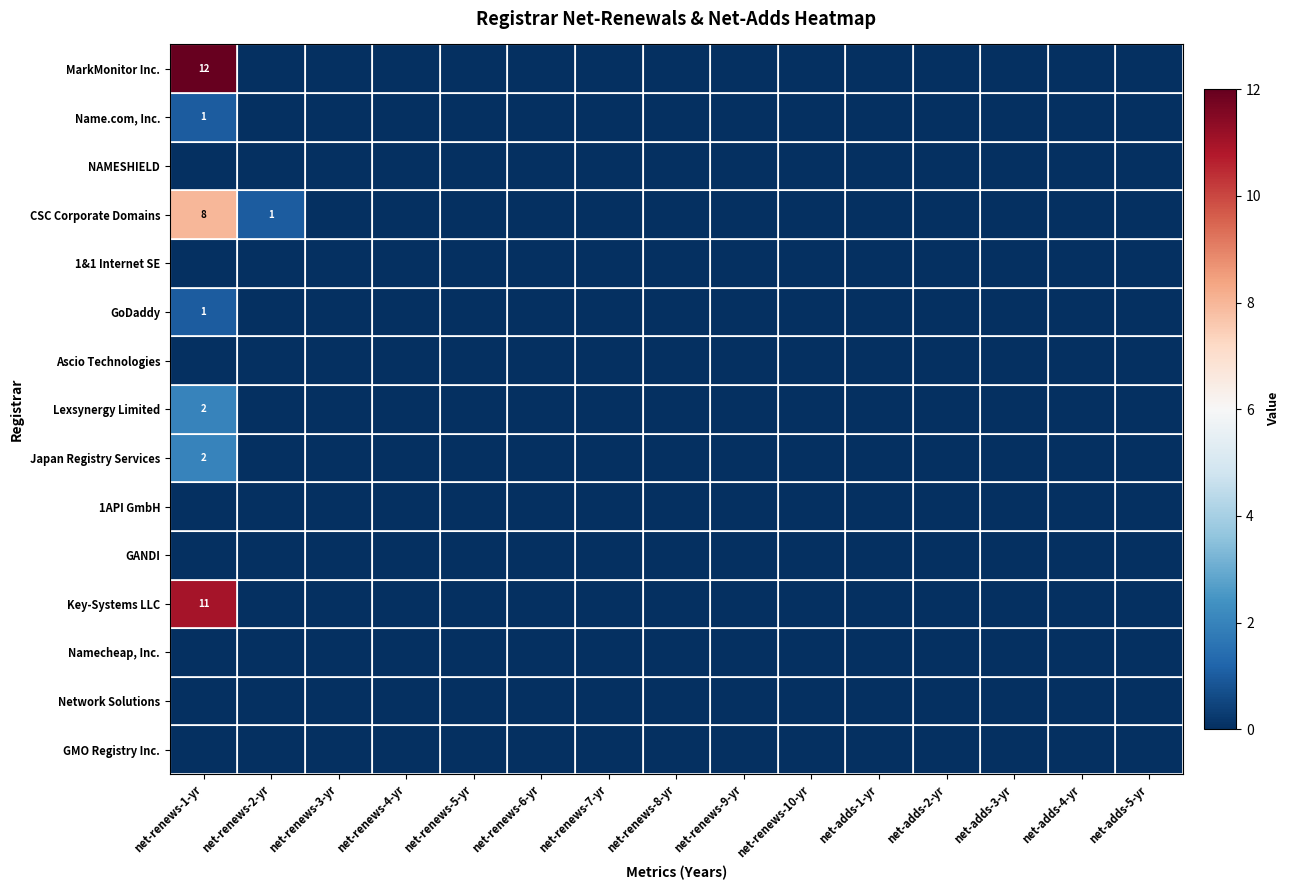

True or false: Key-Systems LLC has a value of 19 at net-renews-1-yr.

False